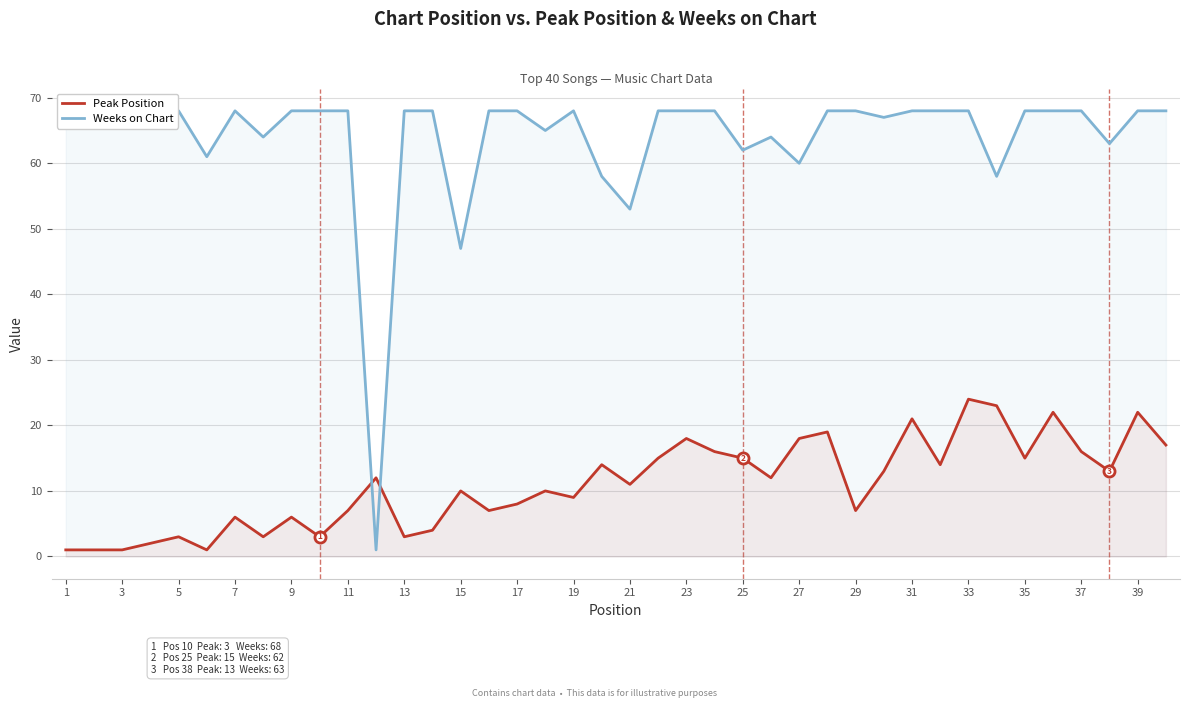

What is the sum of all Peak Position values?

442